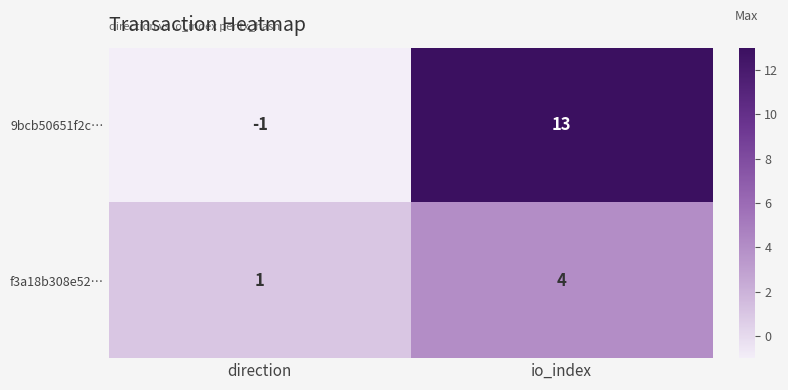

True or false: 9bcb50651f2c… has a value of 13 at io_index.

True